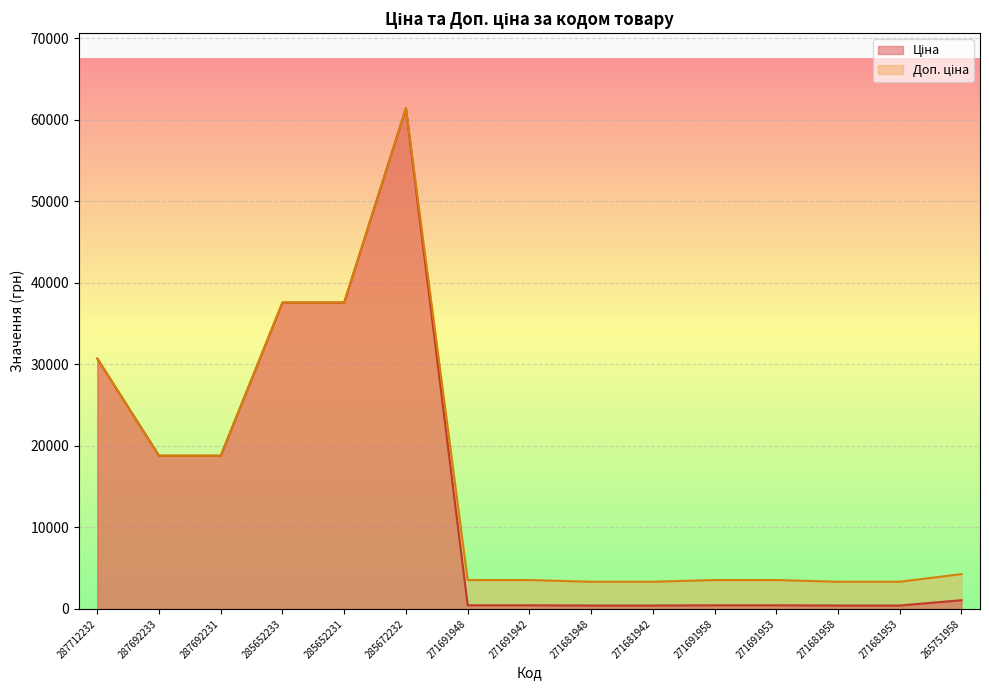

True or false: Ціна and Доп. ціна intersect in this chart.

False